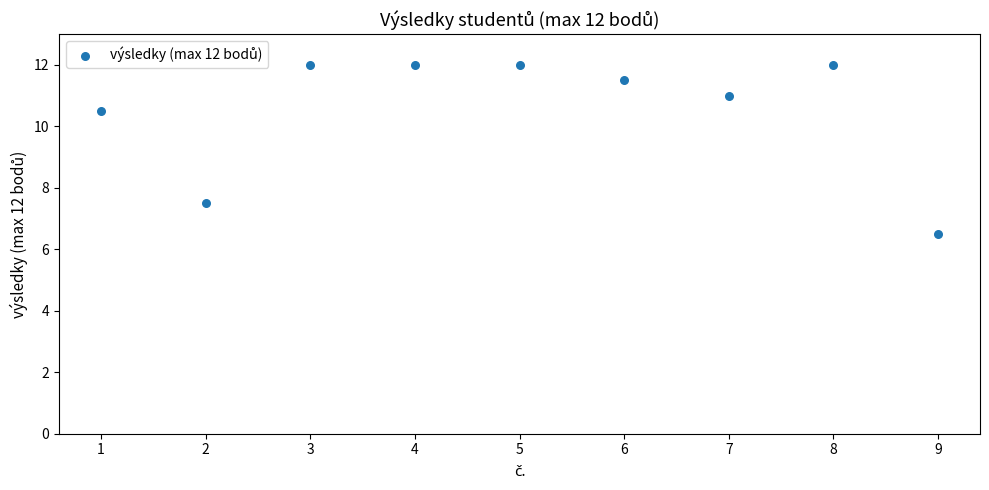

What is the range of Y values (max minus min)?

5.5